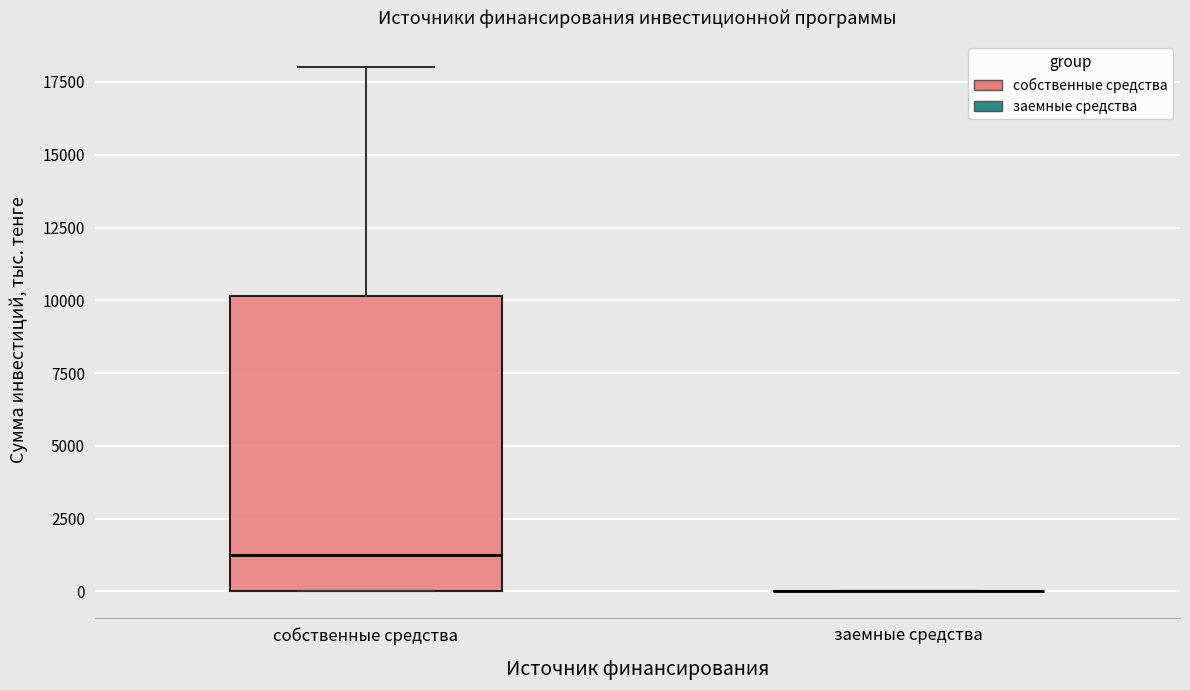

Where is the upper edge of the box for собственные средства on the y-axis? The values are not printed on the chart, so give them approximately, as read against the axis.

10000